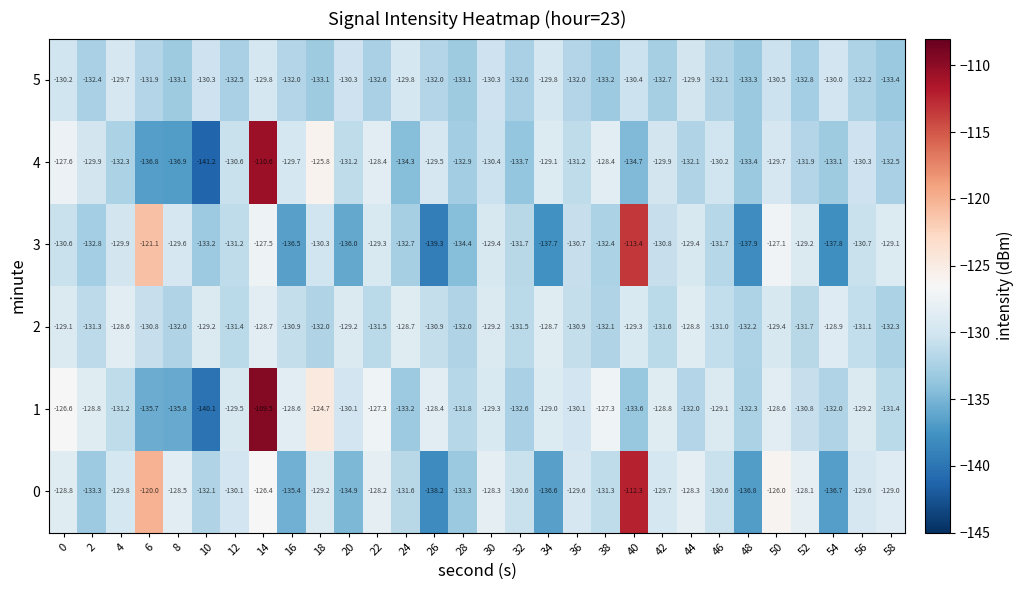

Count the number of data series in this chart.

6